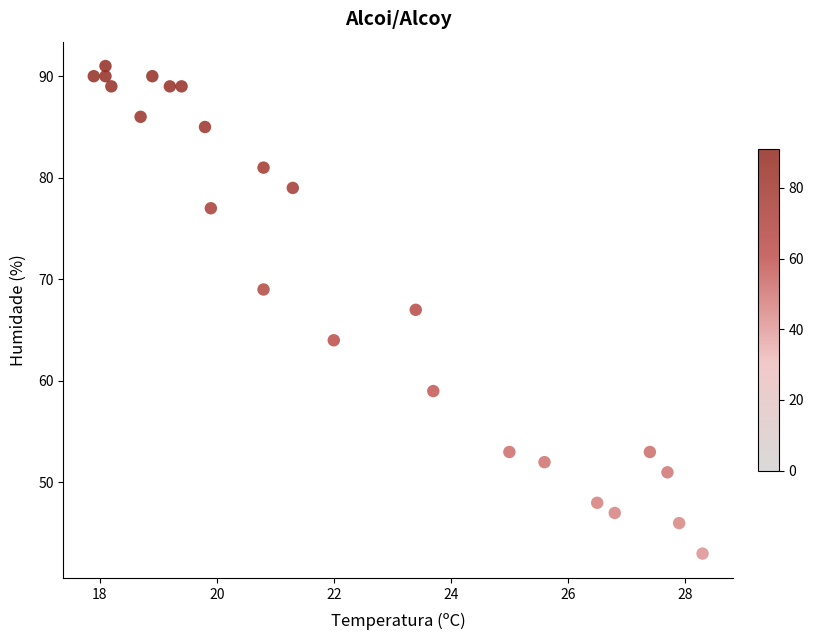

Count the number of points in this scatter plot.

24